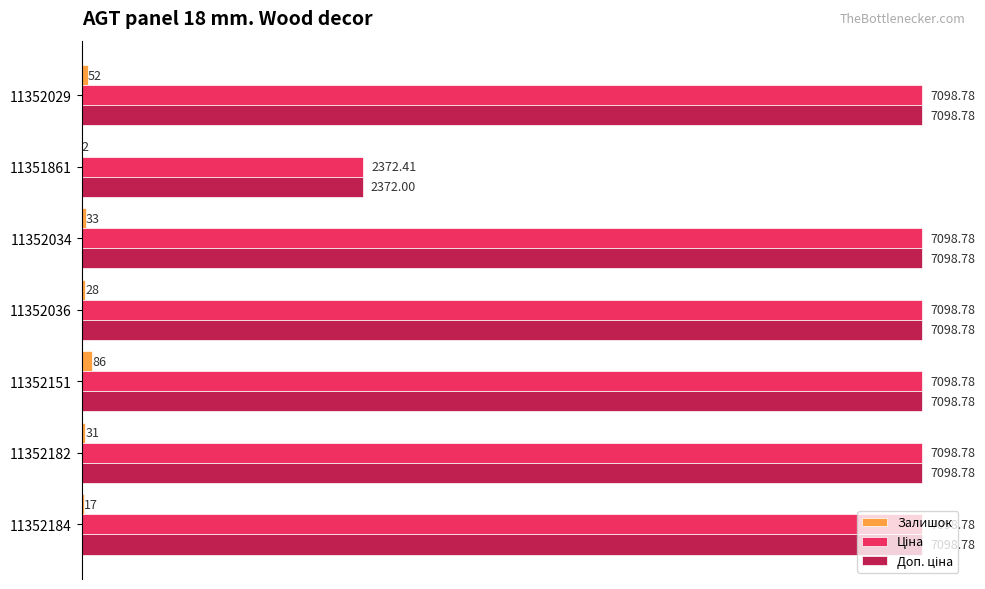

What is the total value across all series at 11352036?

14225.6